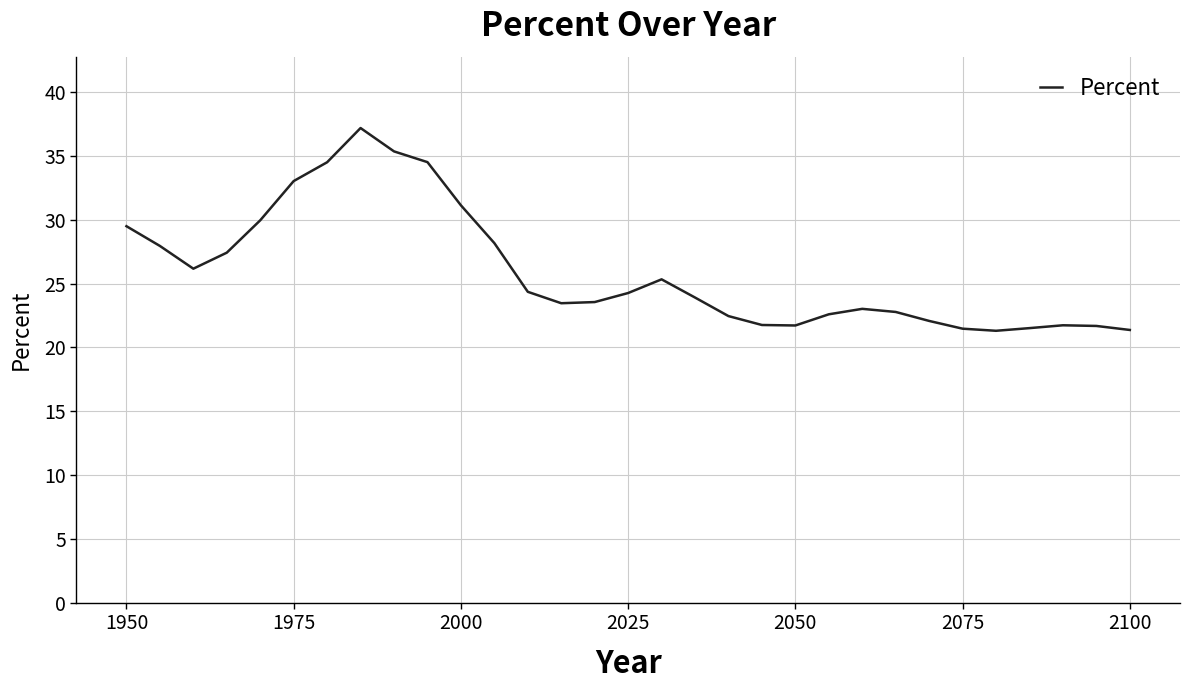

How many lines are shown in the chart?

1